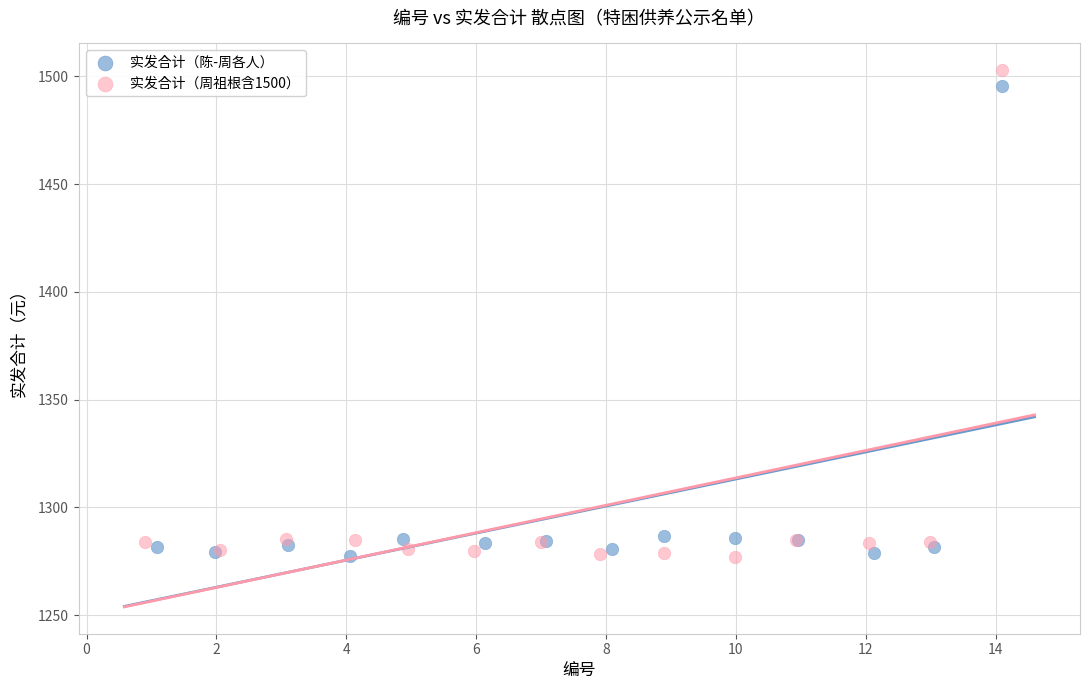

Which series has the widest spread of Y values?

实发合计（周祖根含1500）